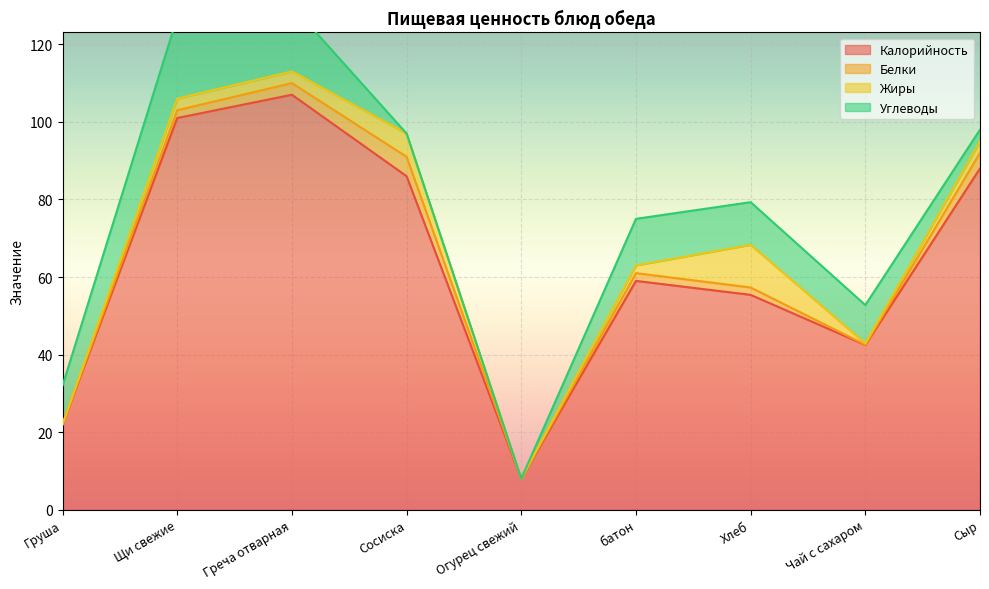

Reading left to right, list all the values displayed in this chart.

Калорийность: Груша=22.0	Щи свежие=101.0	Греча отварная=107.0	Сосиска=86.0	Огурец свежий=8.0	батон=59.0	Хлеб=55.4	Чай с сахаром=42.5	Сыр=88.0
Белки: Груша=0.0	Щи свежие=2.0	Греча отварная=3.0	Сосиска=5.0	Огурец свежий=0.0	батон=2.0	Хлеб=1.9	Чай с сахаром=0.1	Сыр=4.0
Жиры: Груша=0.0	Щи свежие=3.0	Греча отварная=3.0	Сосиска=6.0	Огурец свежий=0.0	батон=2.0	Хлеб=11.0	Чай с сахаром=0.3	Сыр=3.0
Углеводы: Груша=10.0	Щи свежие=21.0	Греча отварная=17.0	Сосиска=0.0	Огурец свежий=0.0	батон=12.0	Хлеб=11.0	Чай с сахаром=9.9	Сыр=3.0